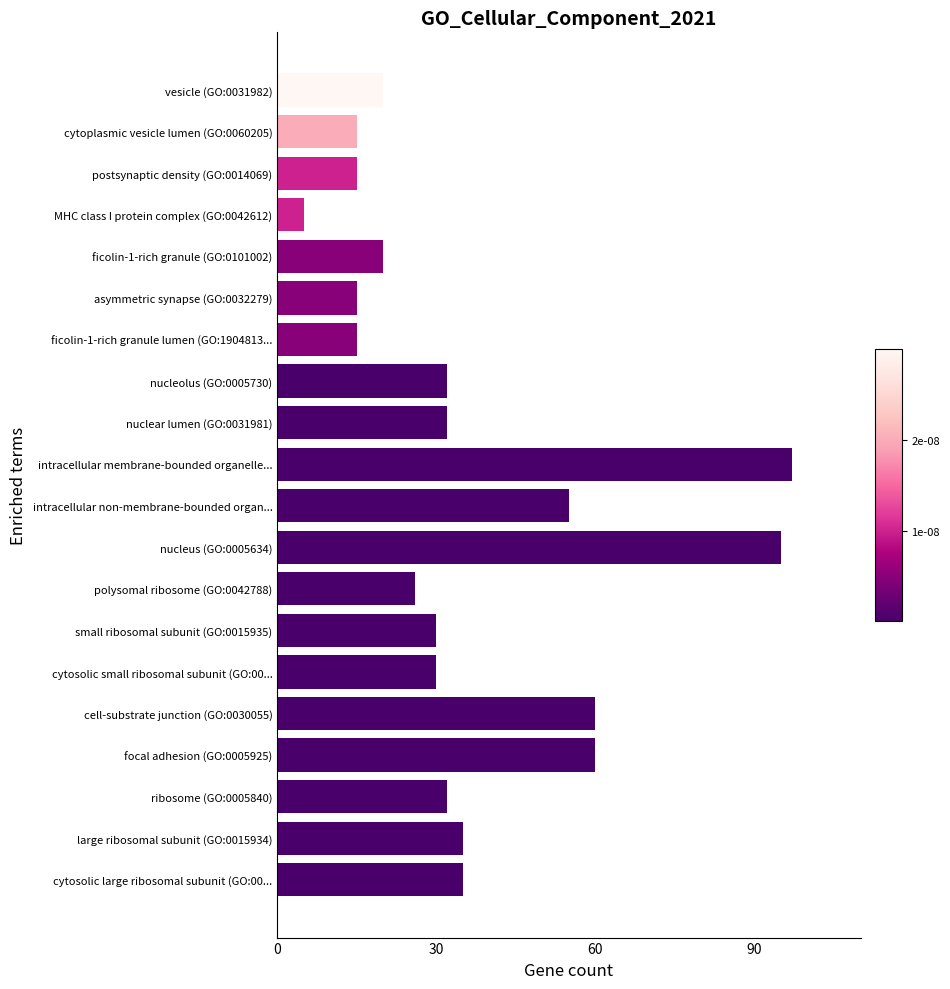

At which category does the chart reach its peak across all series?

intracellular membrane-bounded organelle...